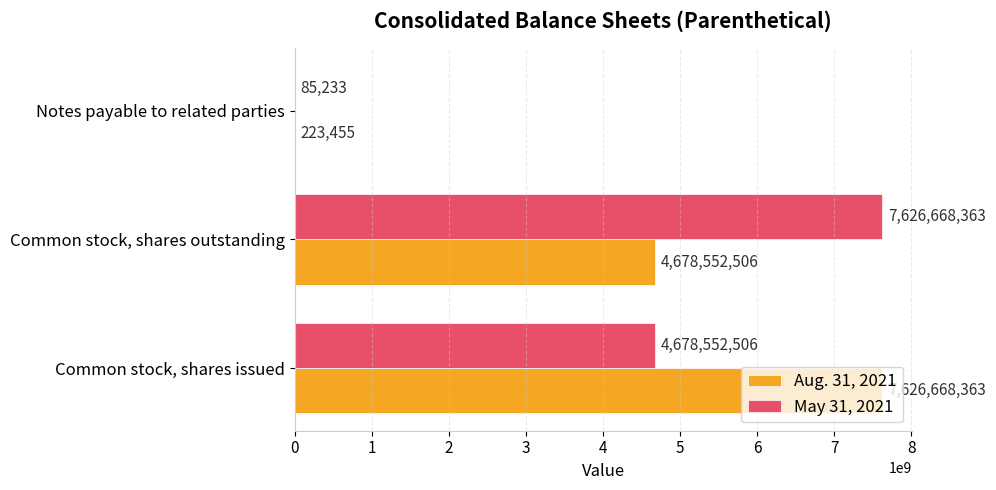

Which series has the largest total across all categories?

Aug. 31, 2021